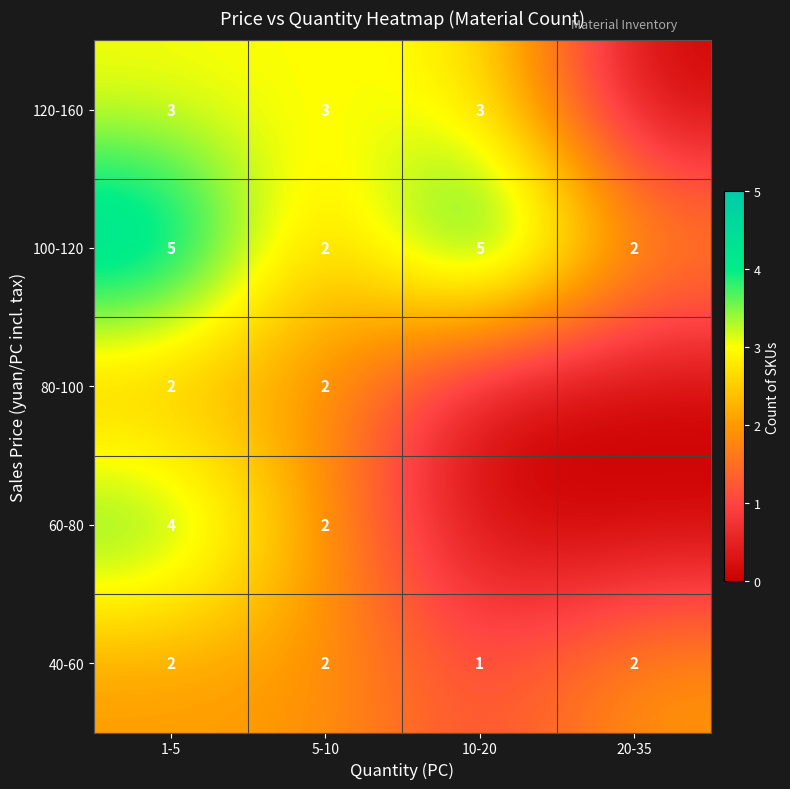

What is the sum of the 100-120 values at 5-10 and 10-20?

7